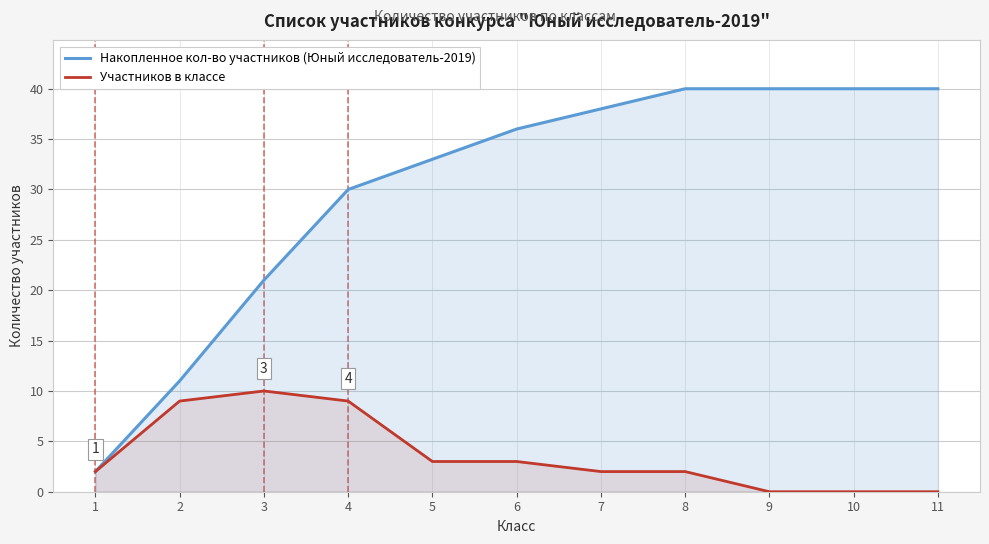

The value of Накопленное кол-во участников (Юный исследователь-2019) at 9 is 40. True or false?

True